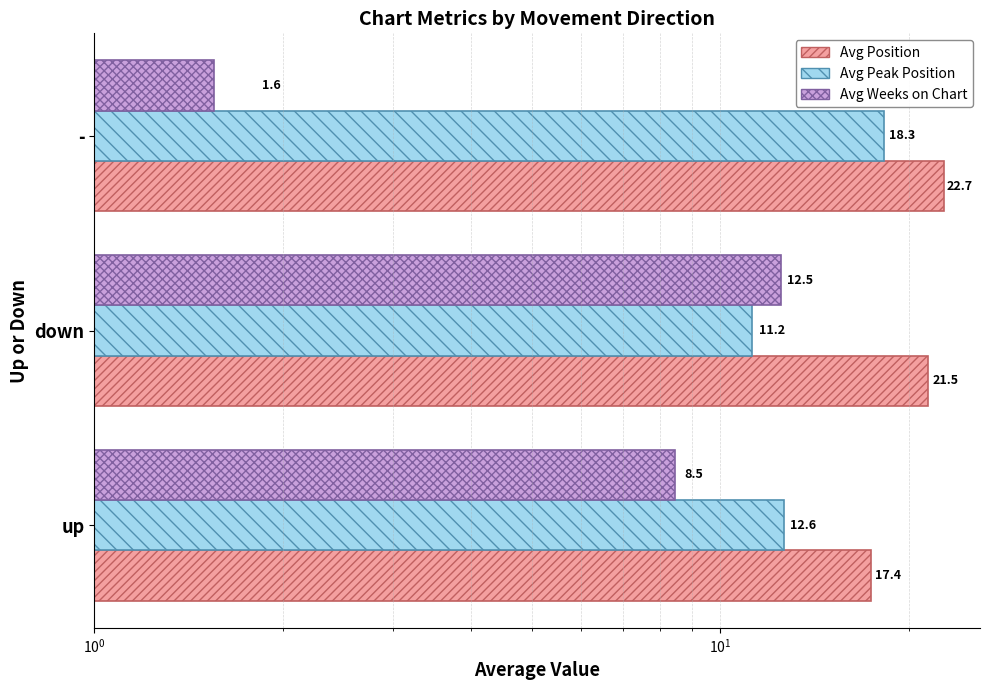

How many groups of bars are there?

3